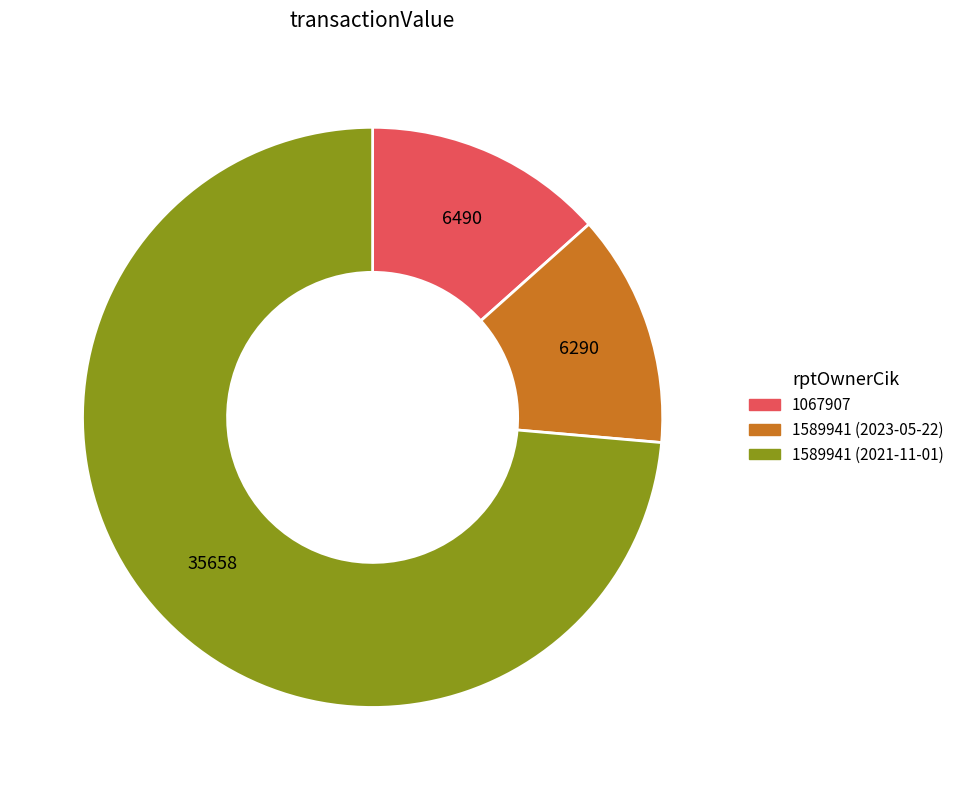

Do 1589941 (2023-05-22) and 1067907 together represent more than half of the pie?

No